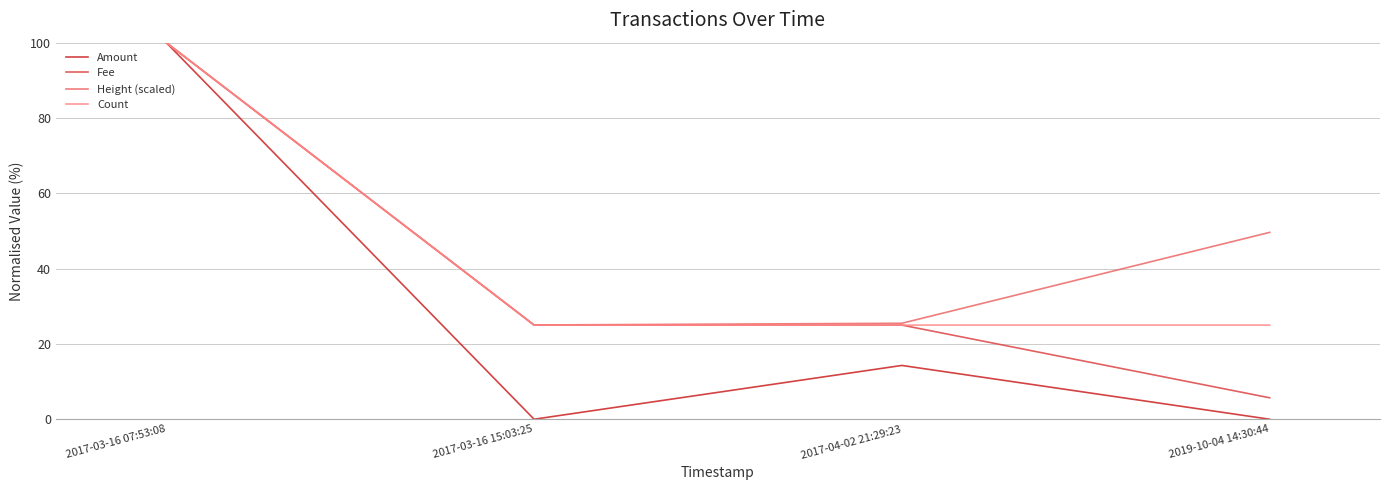

What is the difference between the second highest and minimum values in the Height (scaled) series?

24.6